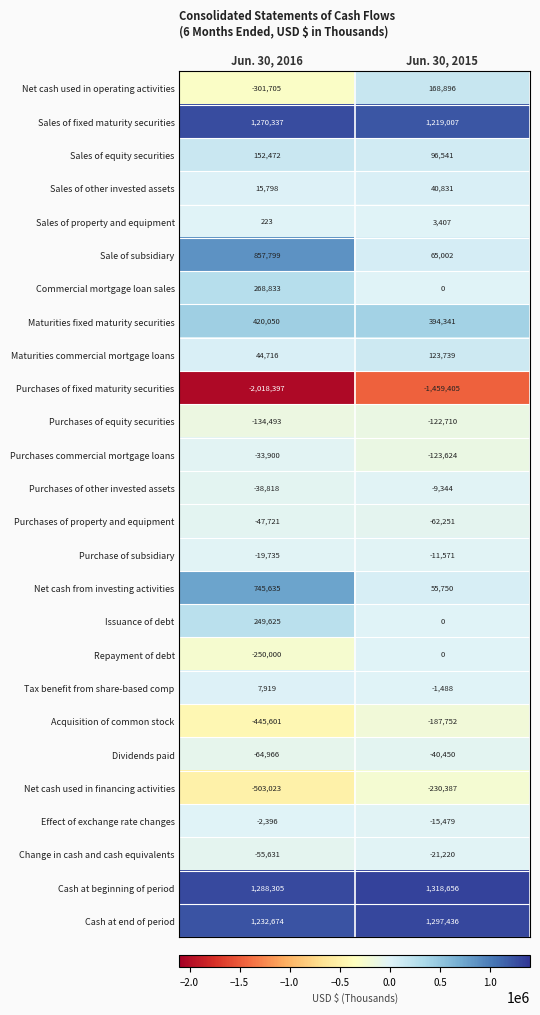

What is the approximate value of Cash at end of period at Jun. 30, 2016, to the nearest 50?

1232650